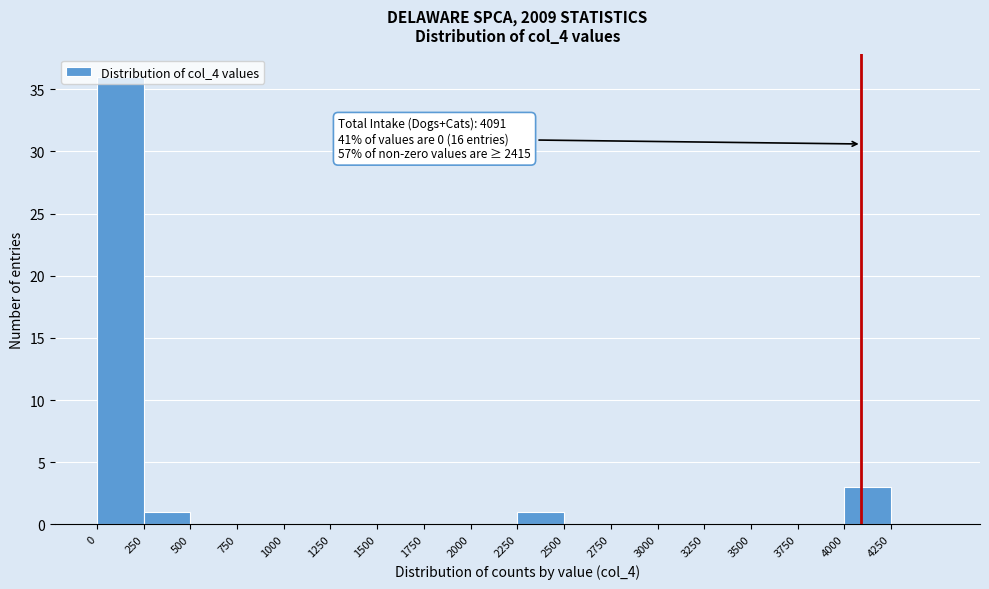

Which range on the x-axis has the tallest bar?

0 to 250